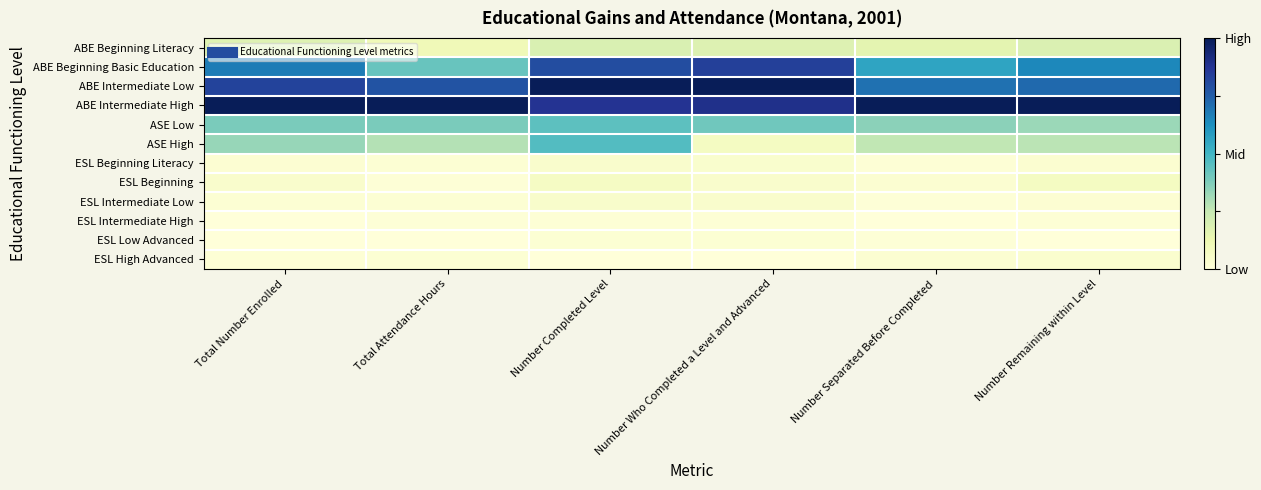

At how many categories does at least one series exceed 0?

6